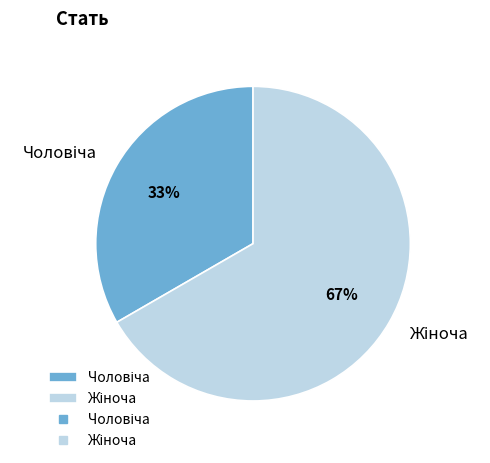

Does any single category account for the majority?

Yes